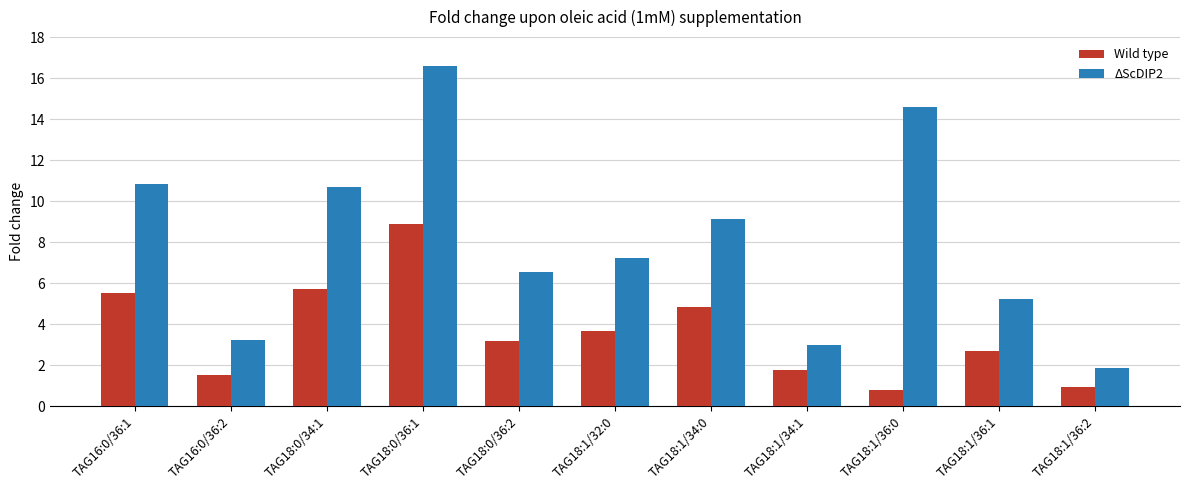

At which label does ΔScDIP2 first exceed 7?

TAG16:0/36:1